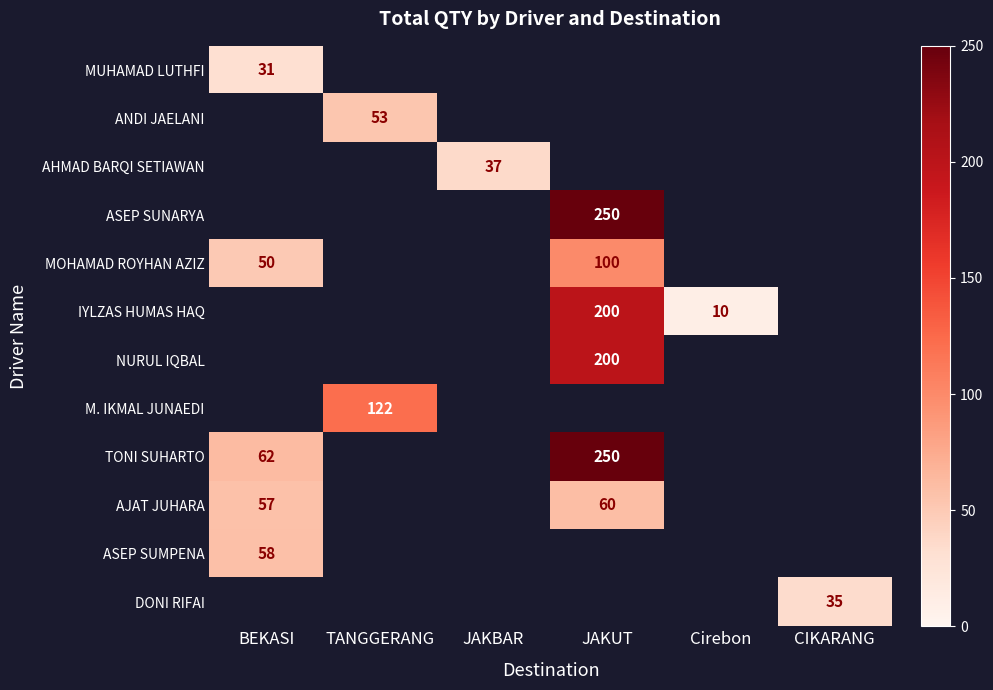

Is the value of TONI SUHARTO at BEKASI greater than the value of AJAT JUHARA at BEKASI?

Yes